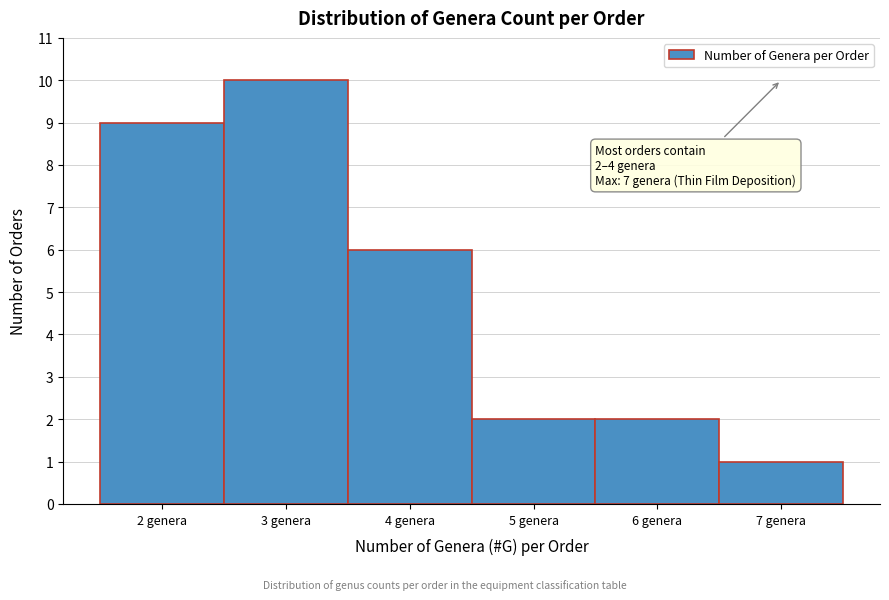

Which range on the x-axis has the tallest bar?

2.5 to 3.5